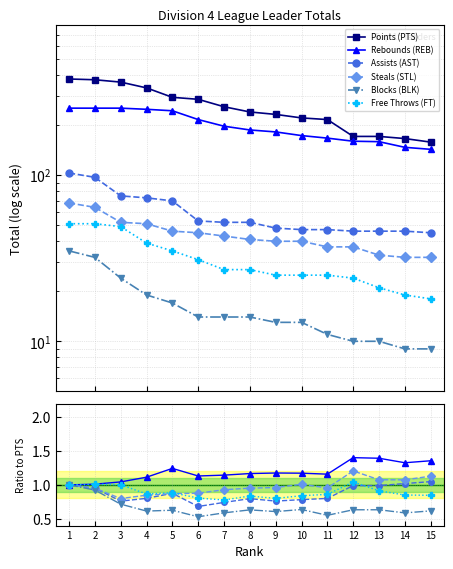

What is the average value of the Points (PTS) series?

257.7